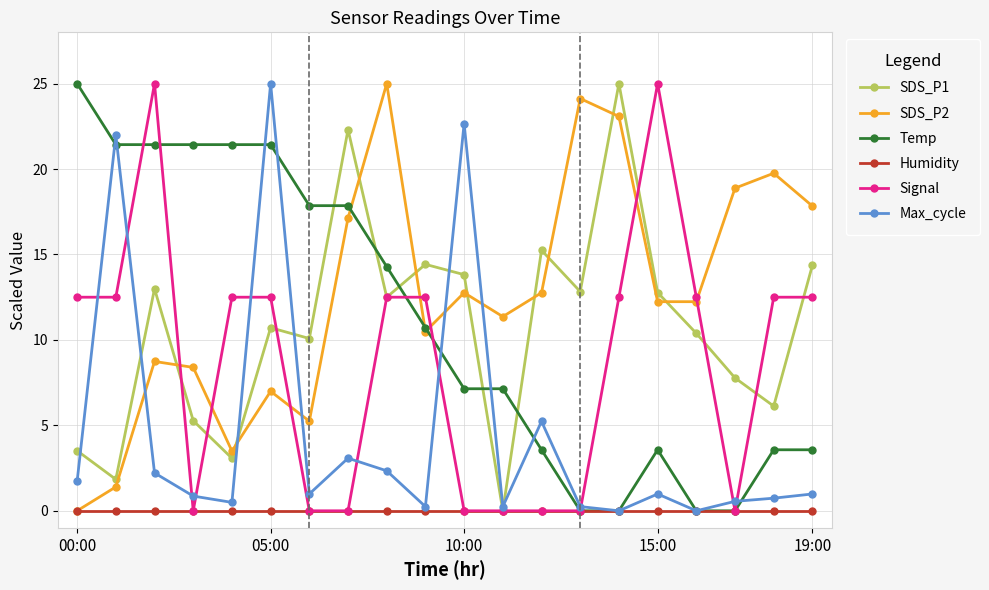

Which series has the largest total across all categories?

SDS_P2